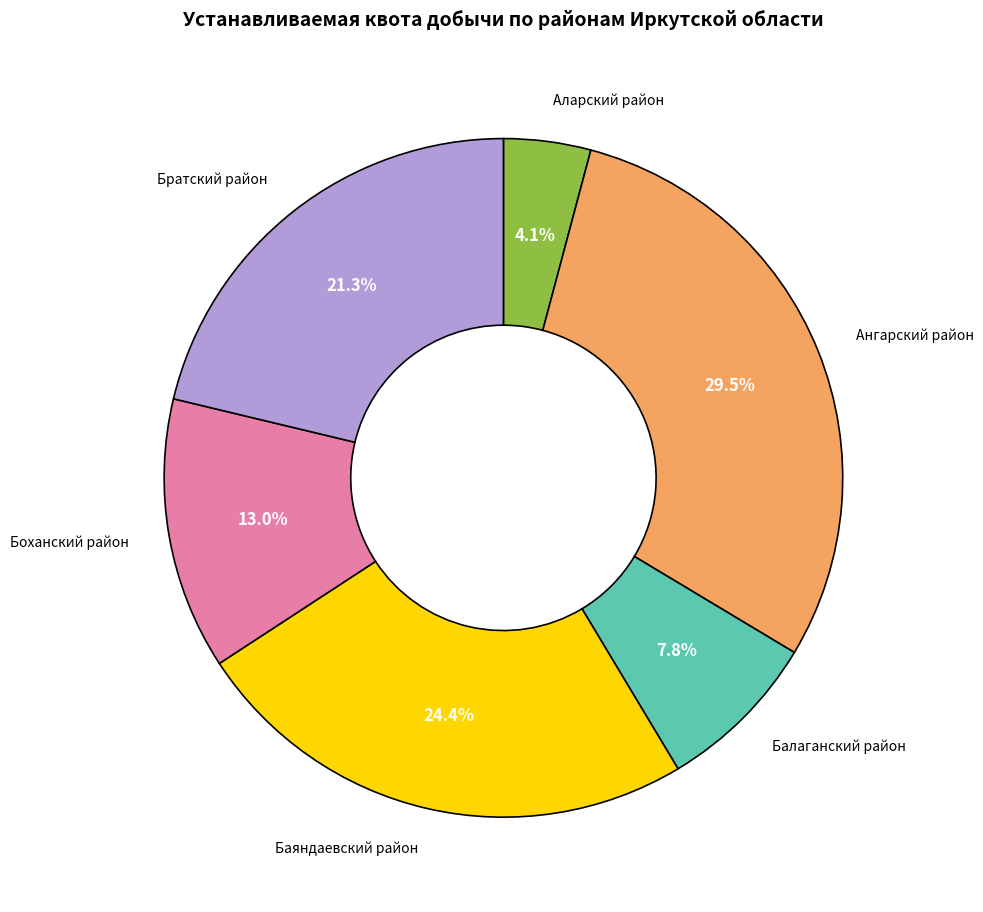

Which has a higher value, Ангарский район or Аларский район?

Ангарский район